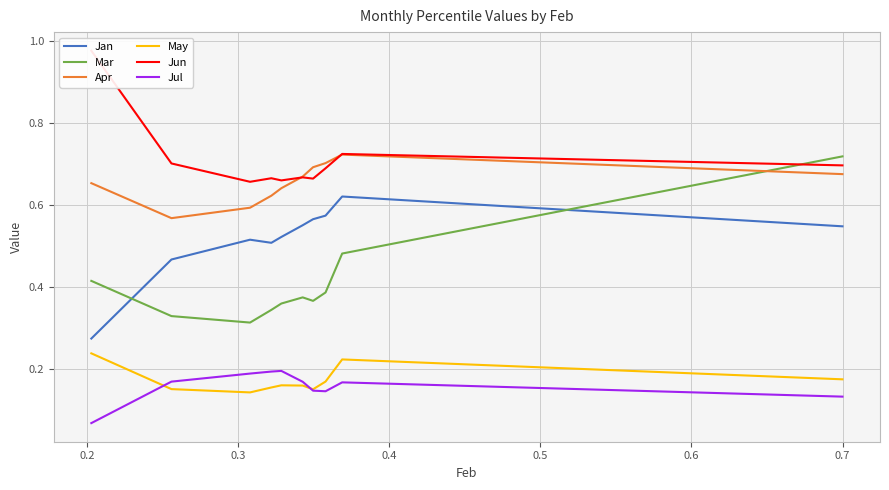

True or false: May and Mar cross at least once.

False